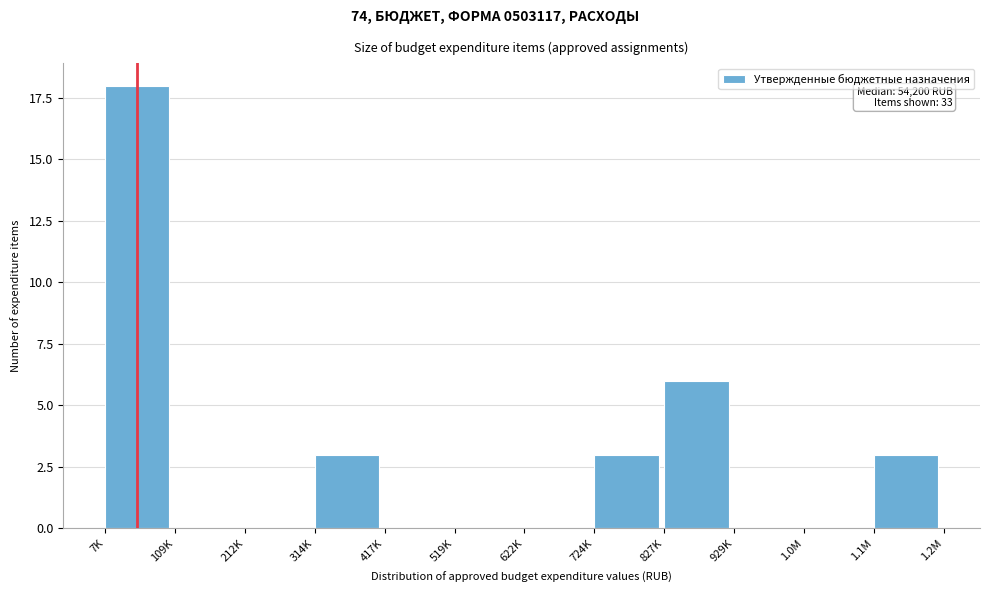

Reading left to right, extract all data points from this chart.

7K=18	109K=0	212K=0	314K=3	417K=0	519K=0	622K=0	724K=3	827K=6	929K=0	1.0M=0	1.1M=3